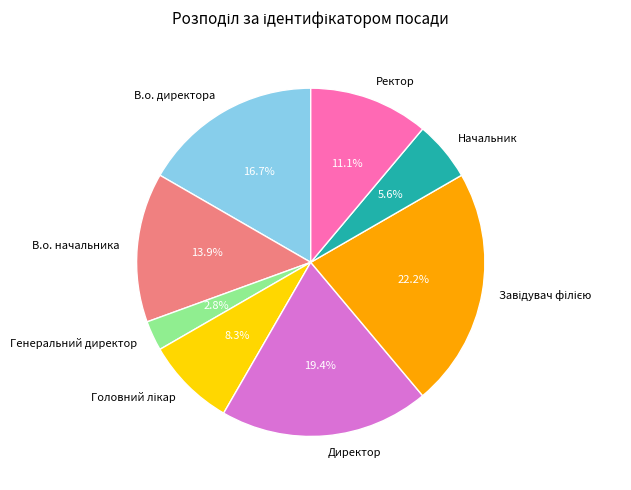

What is the smallest slice in the pie chart?

Генеральний директор